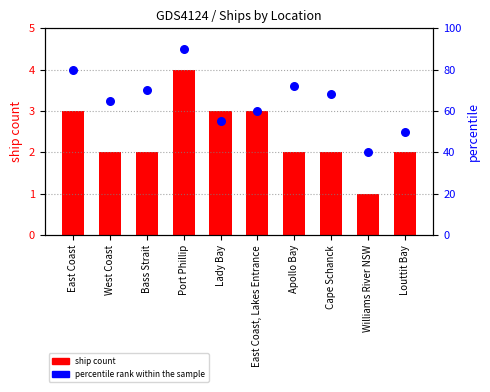

Which series has the largest total across all categories?

percentile rank within the sample